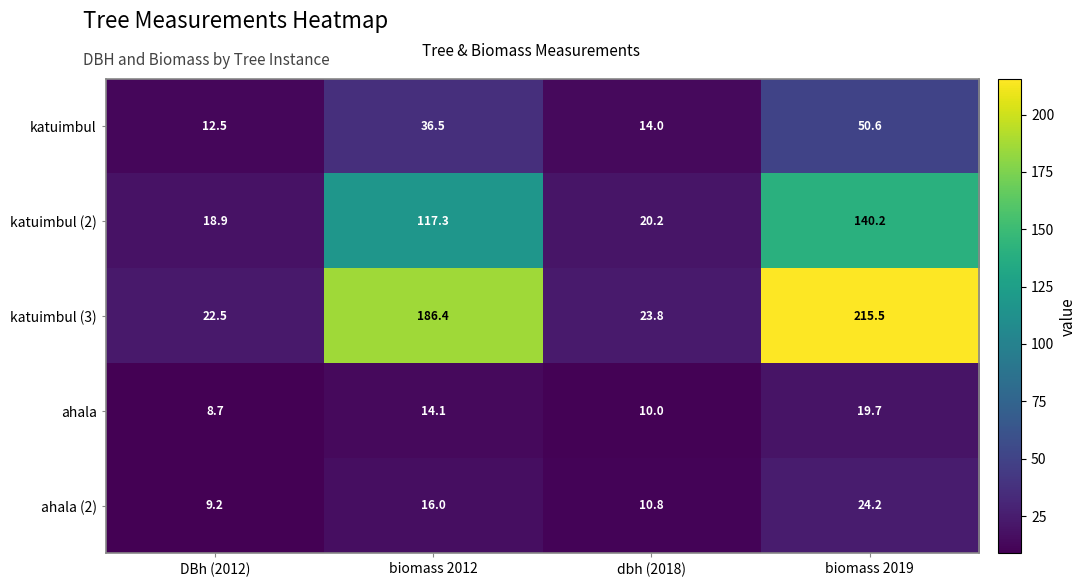

The value of katuimbul at biomass 2019 is 90.1. True or false?

False